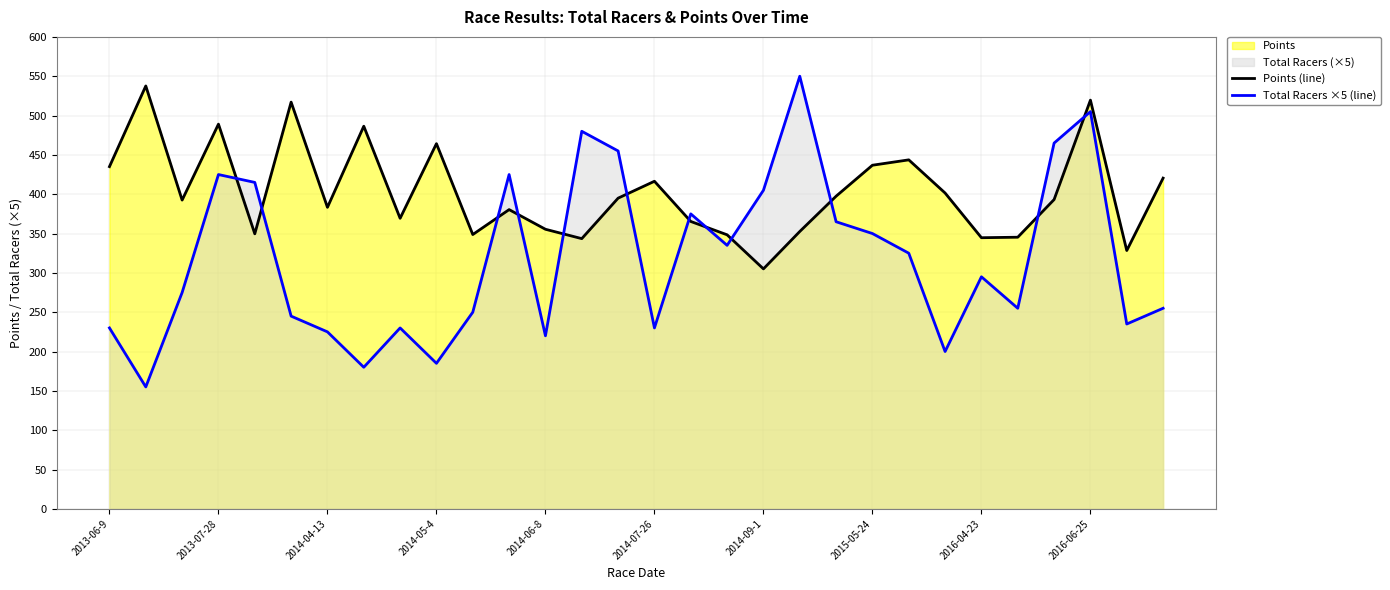

What is the lowest value of the Points (line) series?

305.1